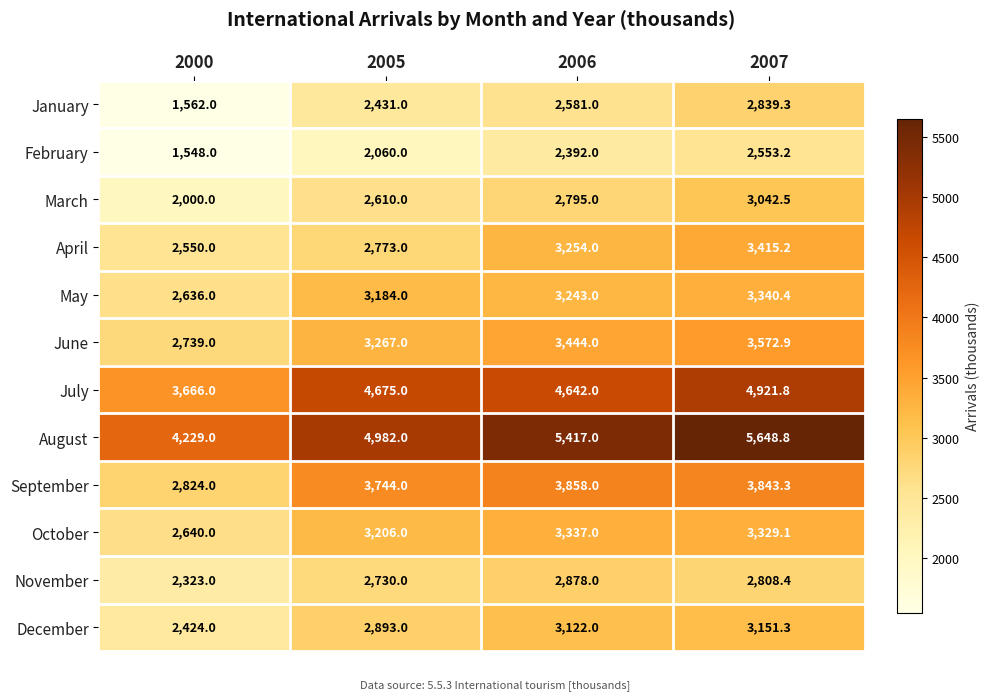

Where is December nearest to the value 2787?

2005